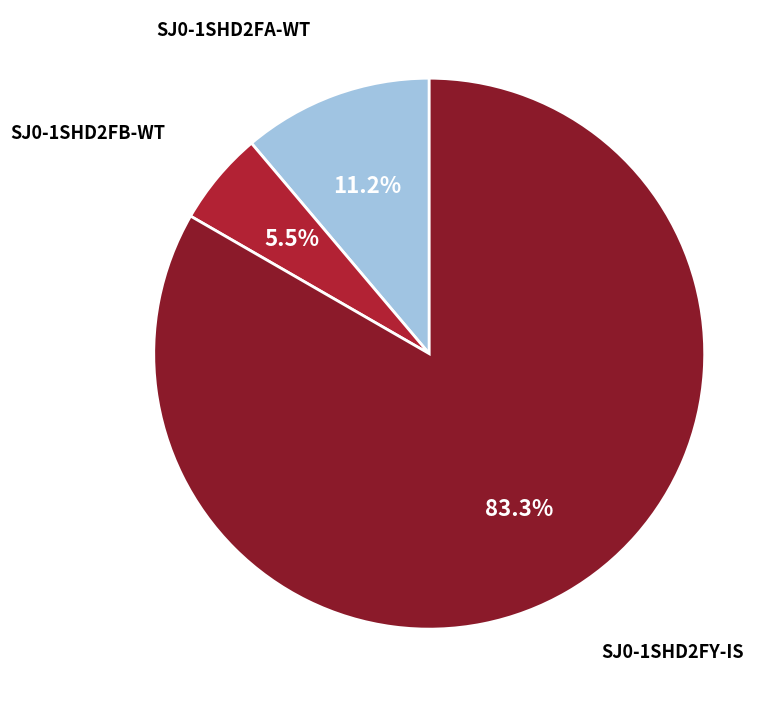

Rank the categories by value from highest to lowest.

SJ0-1SHD2FY-IS, SJ0-1SHD2FA-WT, SJ0-1SHD2FB-WT